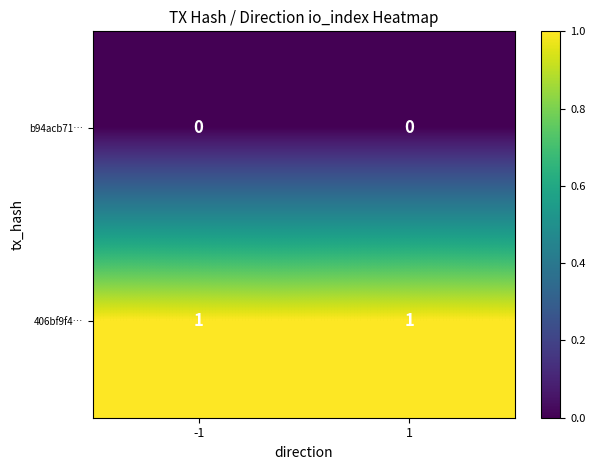

Which series has the largest total across all categories?

406bf9f4…